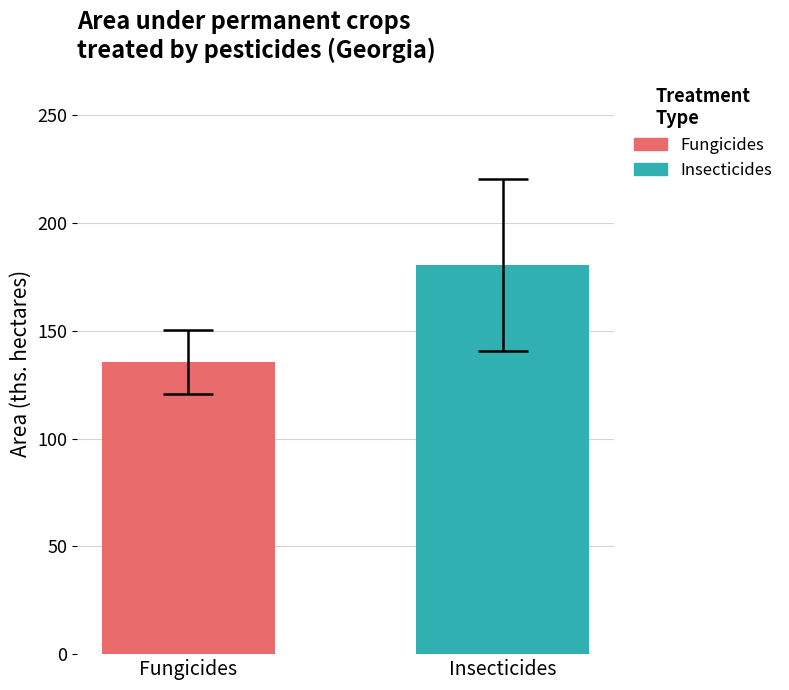

Which series has the largest range (max minus min)?

Fungicides